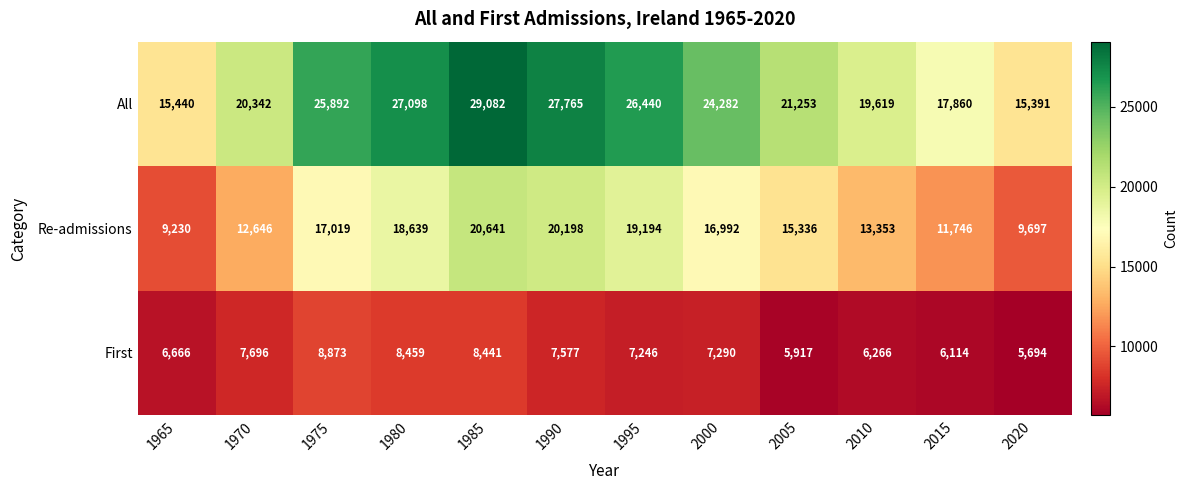

What is the greatest value displayed?

29082